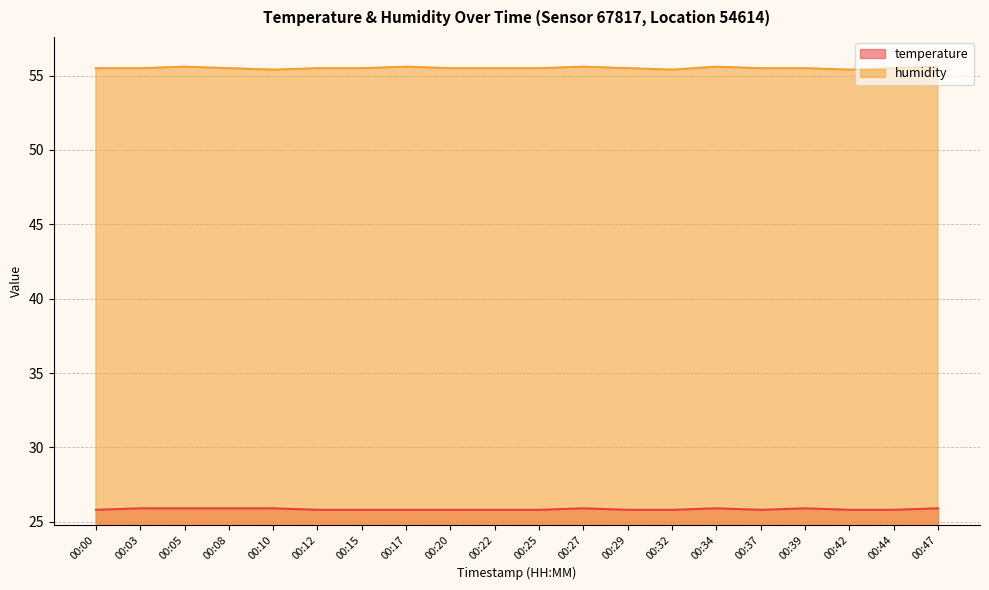

Count the humidity values in the range 55 to 56.

20